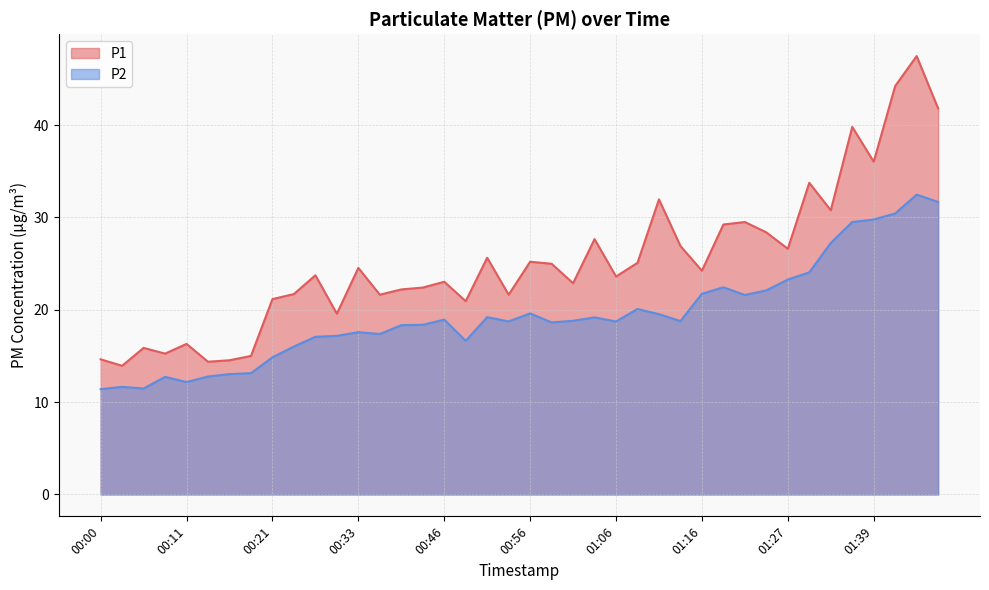

What is the label of the 13th point from the right?

01:14